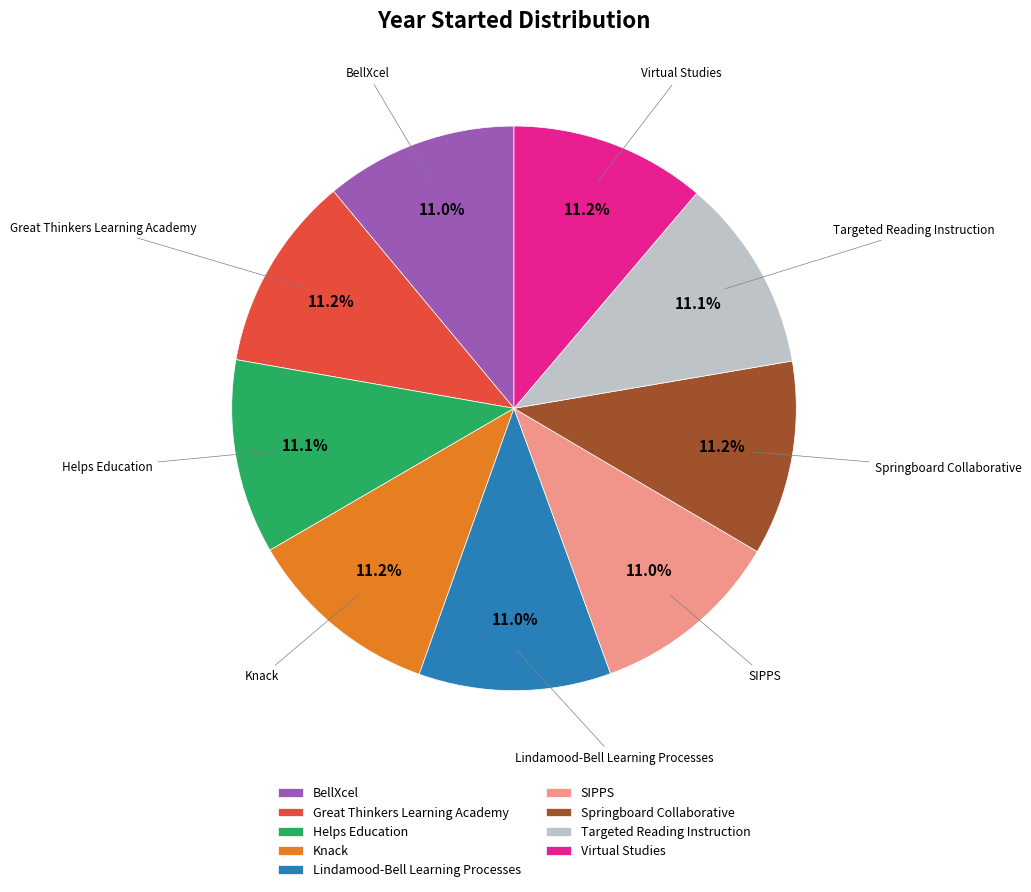

To the nearest percent, what is the average slice percentage?

11%